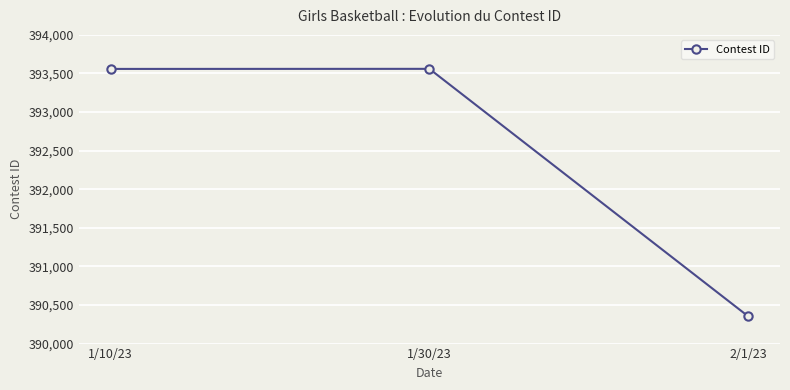

Approximately how many times larger is the value at 2/1/23 compared to 1/10/23?

1.0